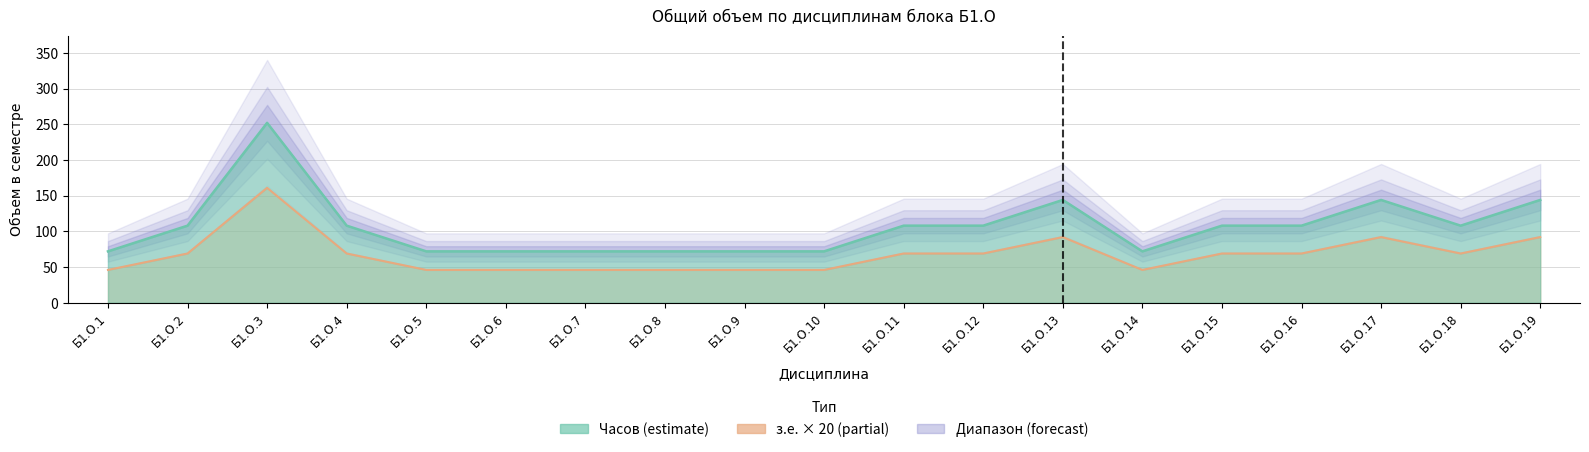

Where is the first local maximum for з.е.?

Б1.О.3